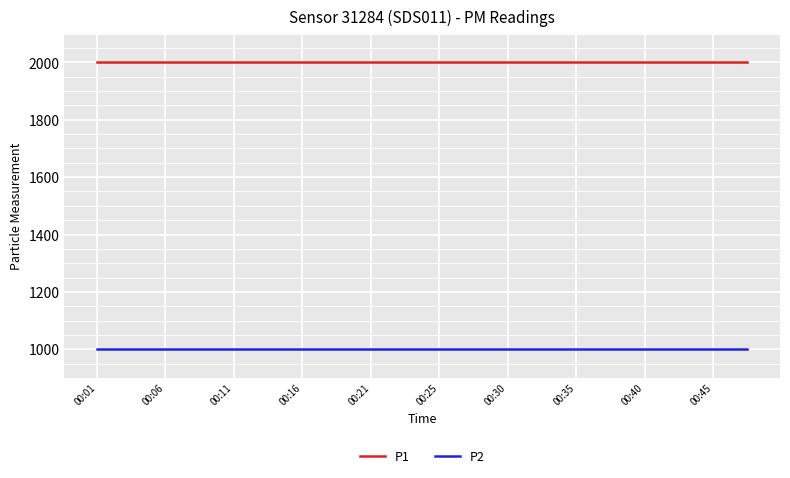

What is the smallest value displayed?

999.9